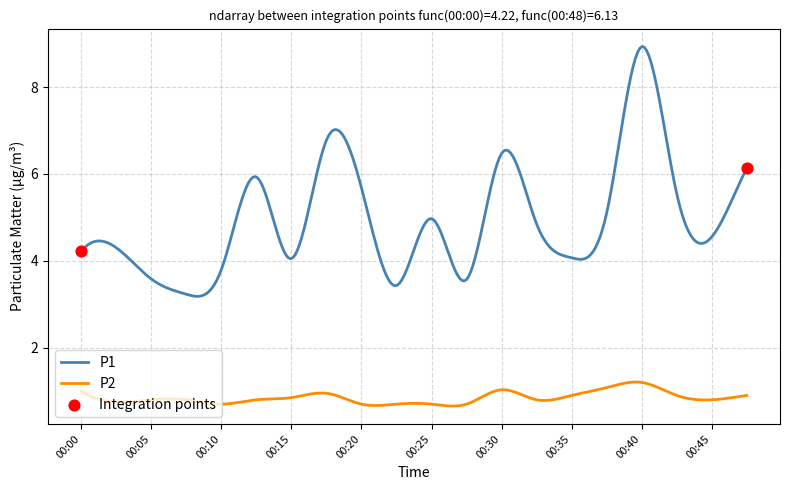

Which series has the largest total across all categories?

P1